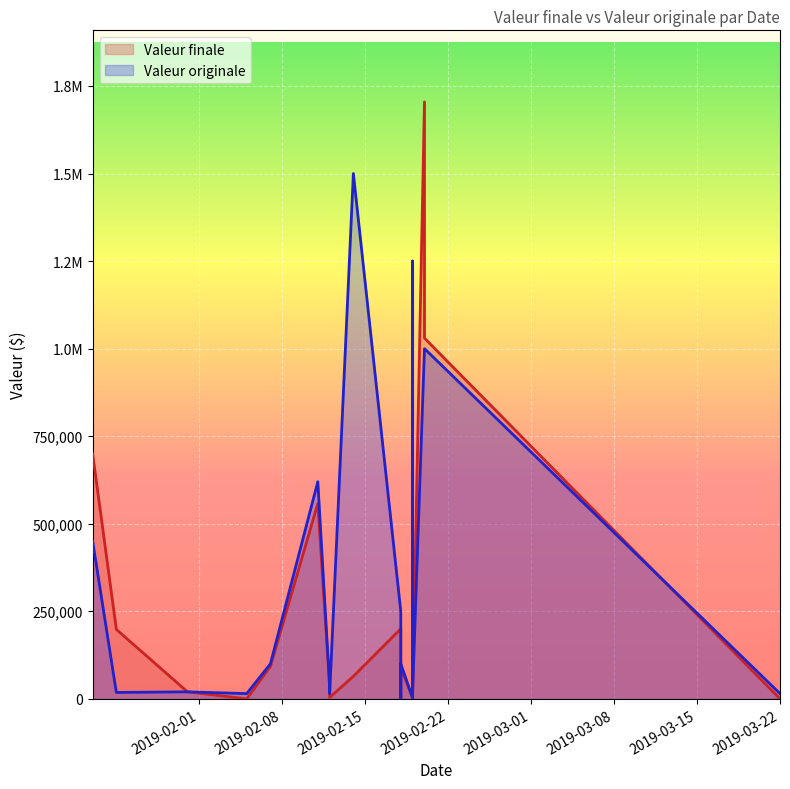

How many values in the Valeur originale series are below 100000?

10